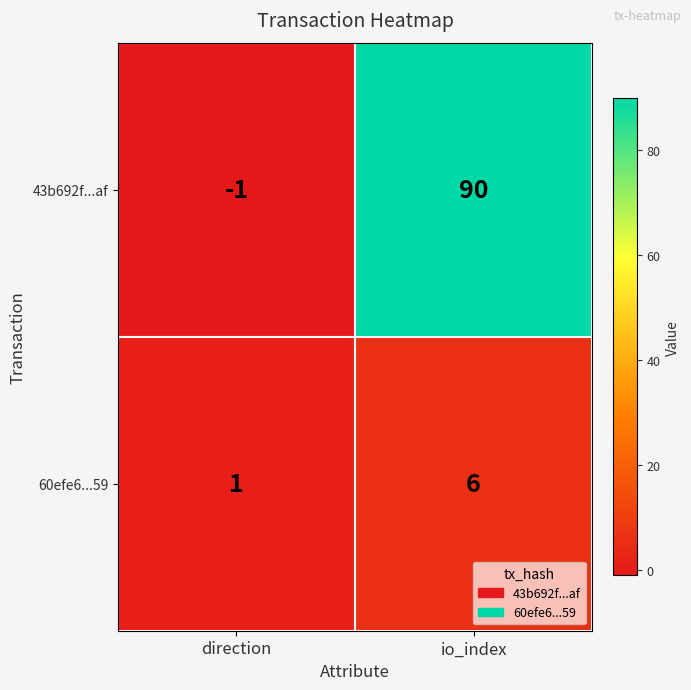

What value does the 60efe6...59 series have at io_index?

6